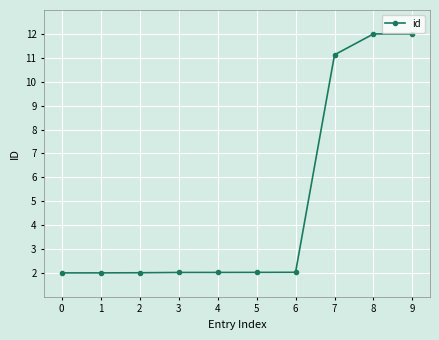

What is the maximum value shown in the chart?

12.0